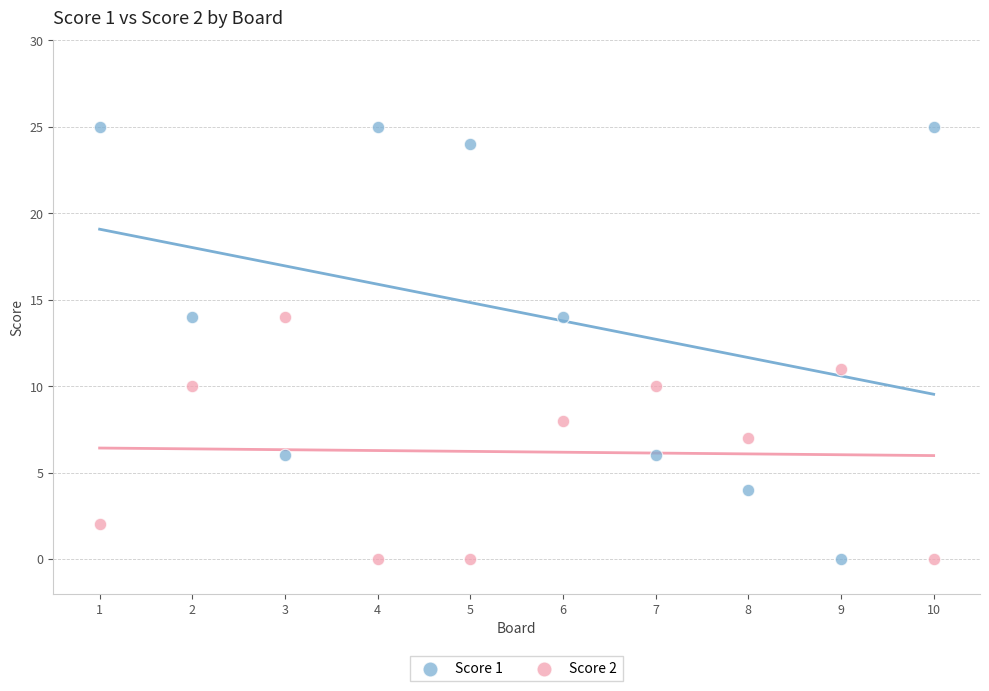

Which series has the largest Y range (max minus min)?

Score 1